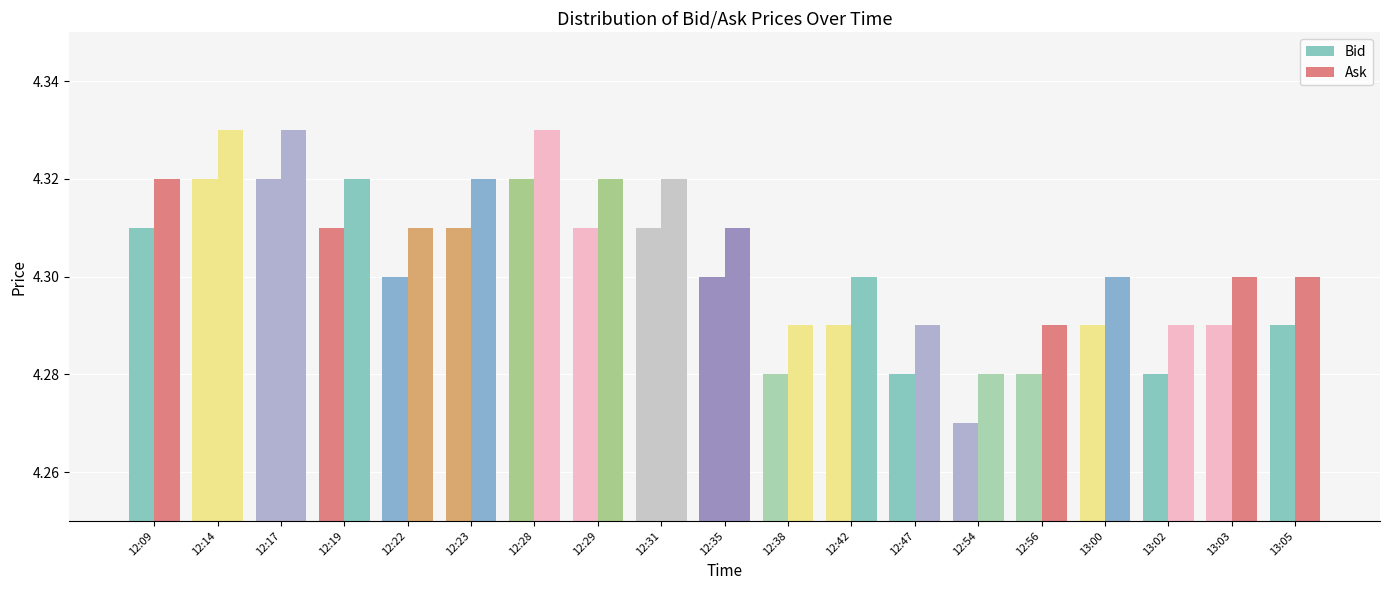

What is the greatest value displayed?

4.3